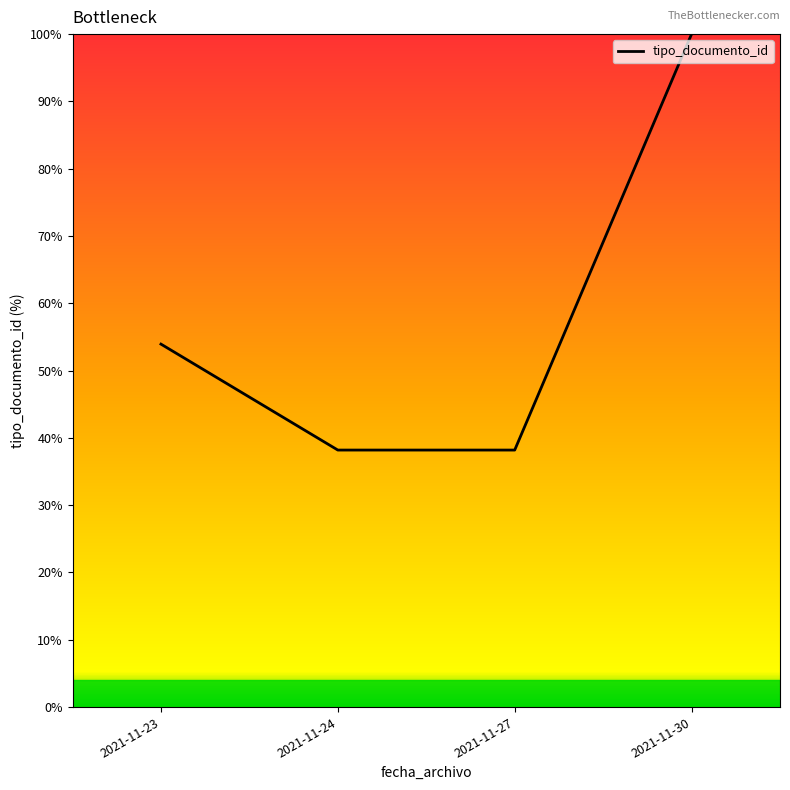

True or false: the data has more than 2 interior local peaks.

False